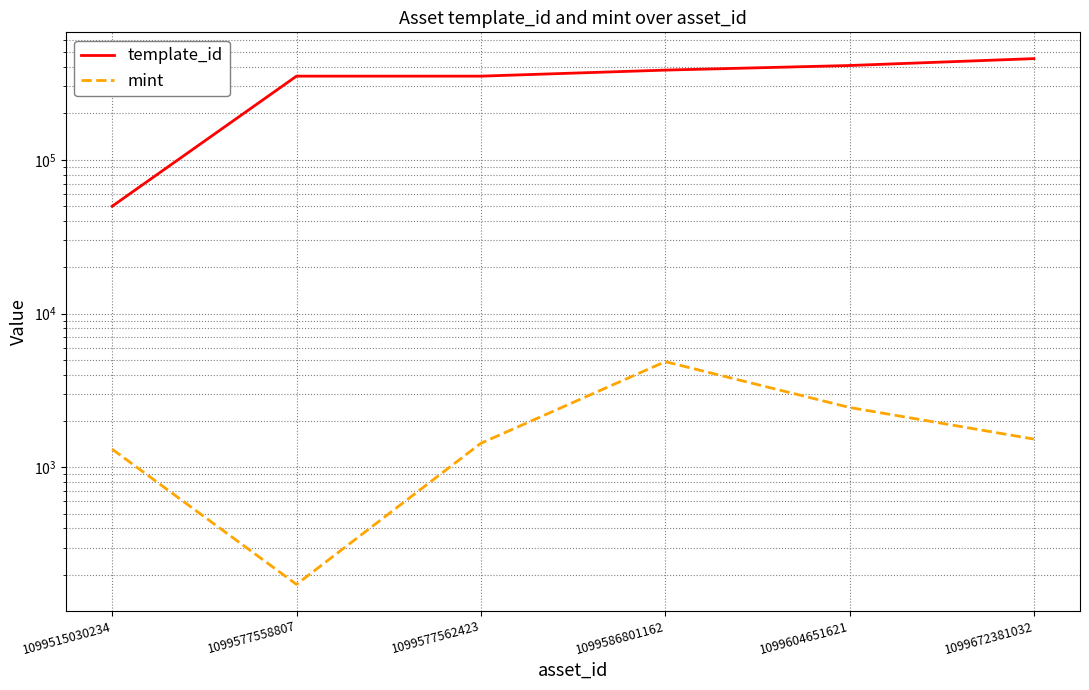

Which series has the largest range (max minus min)?

template_id